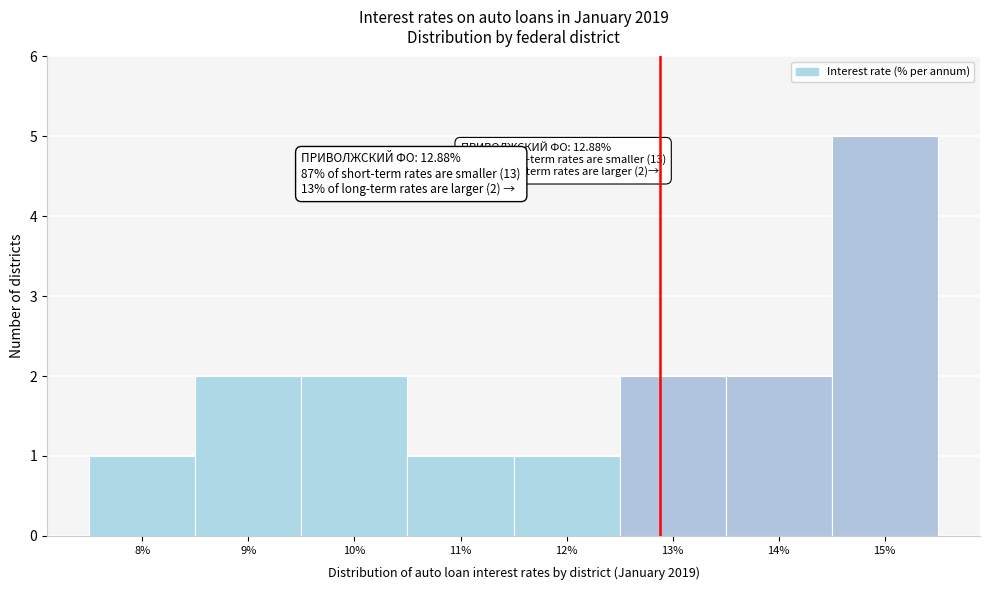

Which range on the x-axis has the tallest bar?

14.5 to 15.5